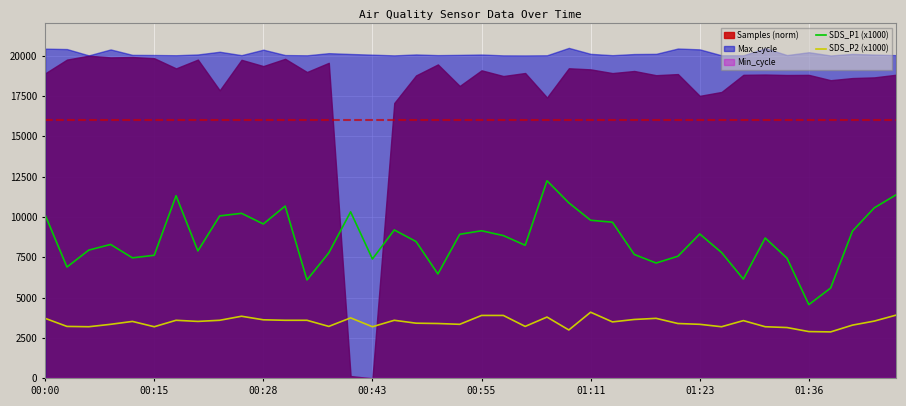

What position from the right is 12?

28